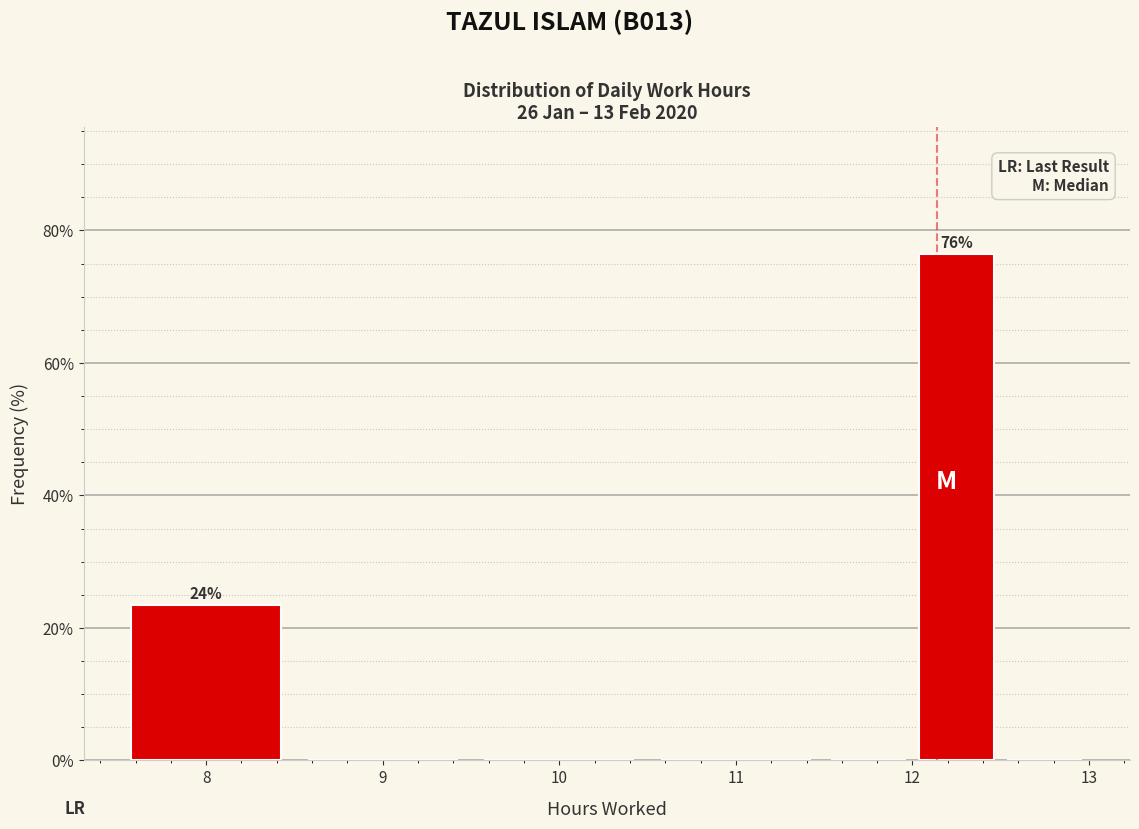

Over which range of the x-axis is the bar tallest?

12.0 to 12.5